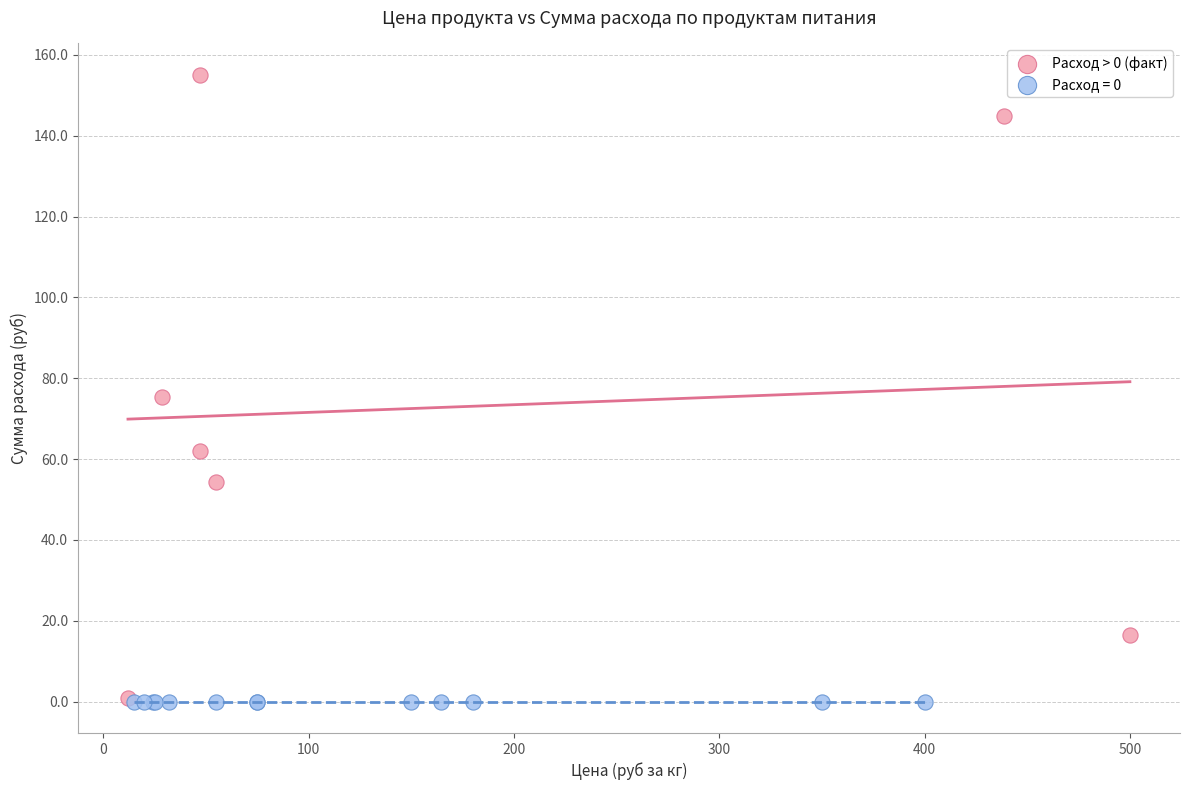

Which series contains the highest Y value?

Расход > 0 (факт)